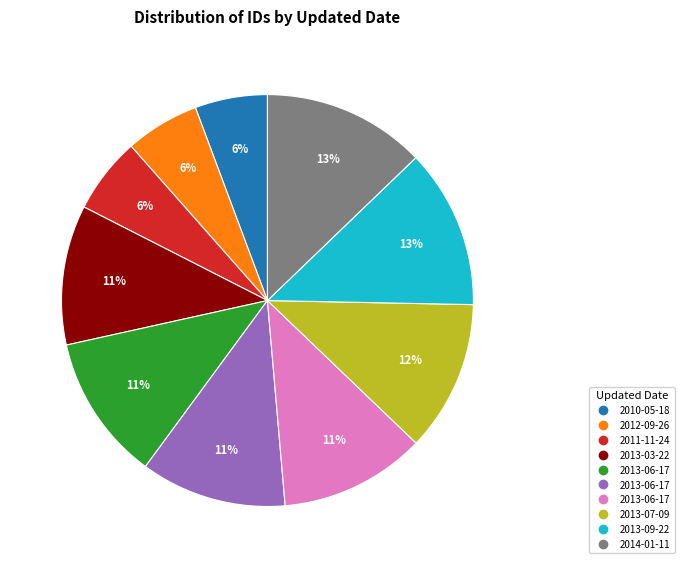

Is there a majority slice in this chart?

No